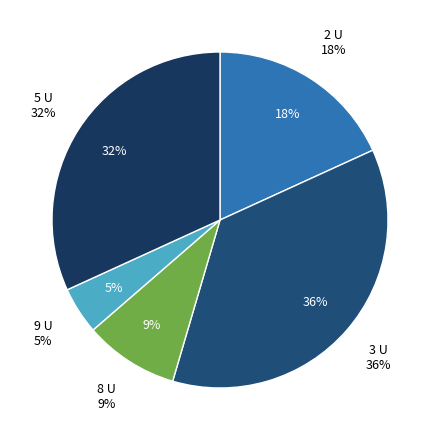

How many segments does this pie chart have?

5